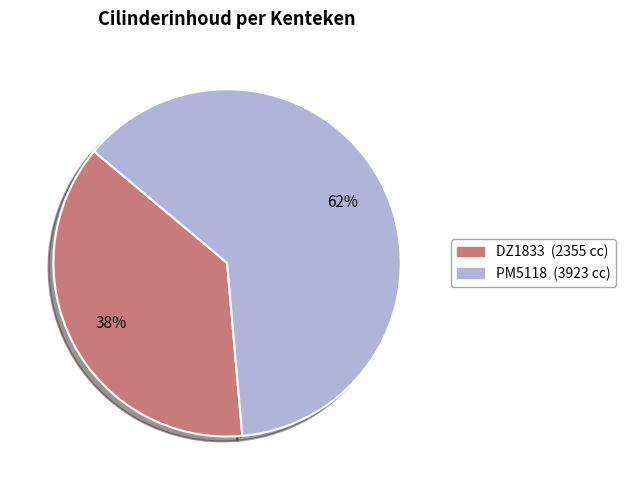

Does DZ1833 account for over 50% of the chart?

No